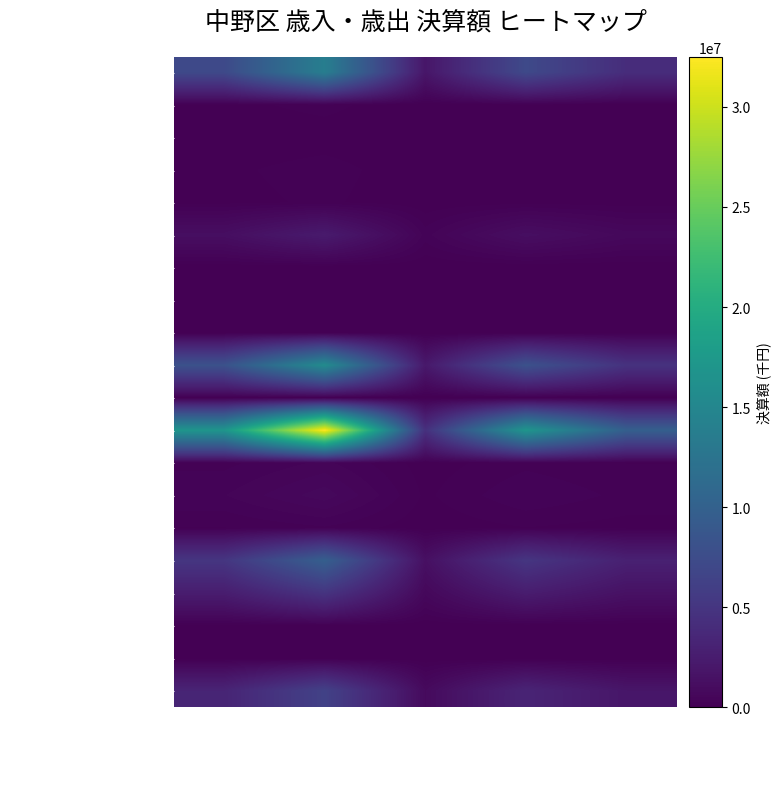

Rank the series by their maximum value, from lowest to highest.

ゴルフ場利用税, 交通安全対策特別交付金, 寄附金, 地方特例交付金, 利子割交付金, 財産収入, 自動車取得税交付金, 株式等譲渡所得割交付金, 地方譲与税, 配当割交付金, 手数料, 分担金・負担金, 使用料, 地方消費税交付金, 都支出金, 繰入金, 国庫支出金, 特別区税, 財政調整交付金, 一般財源計